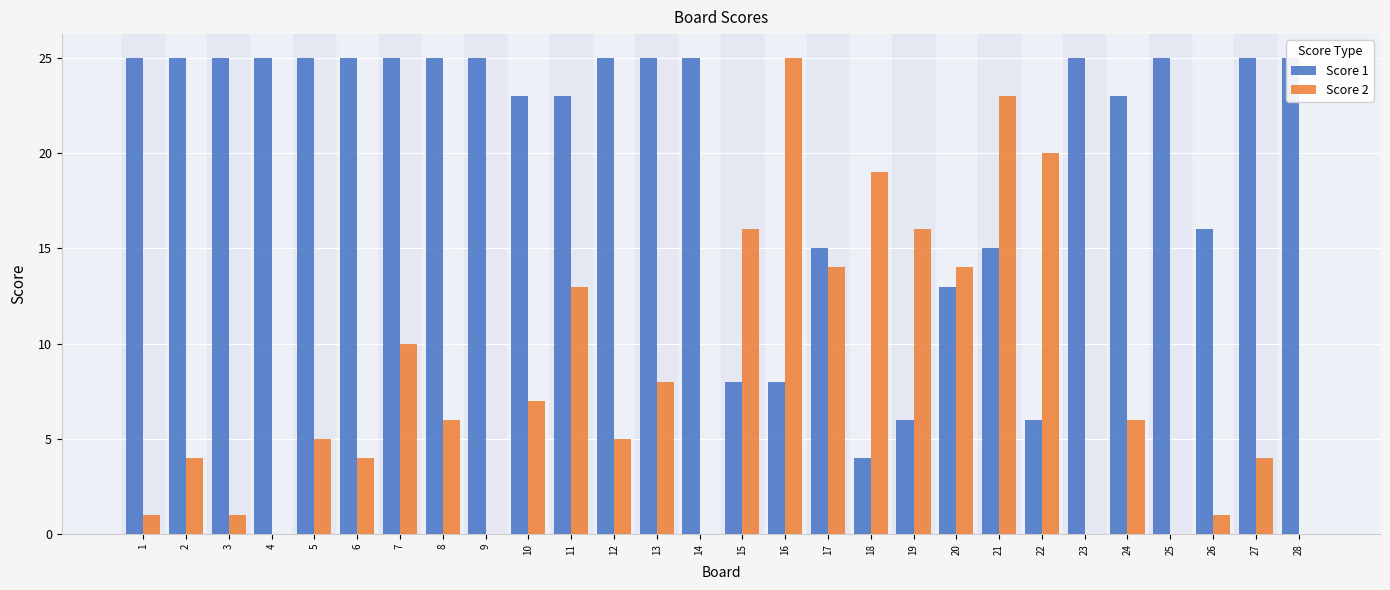

At which label is Score 2 closest to 12?

11